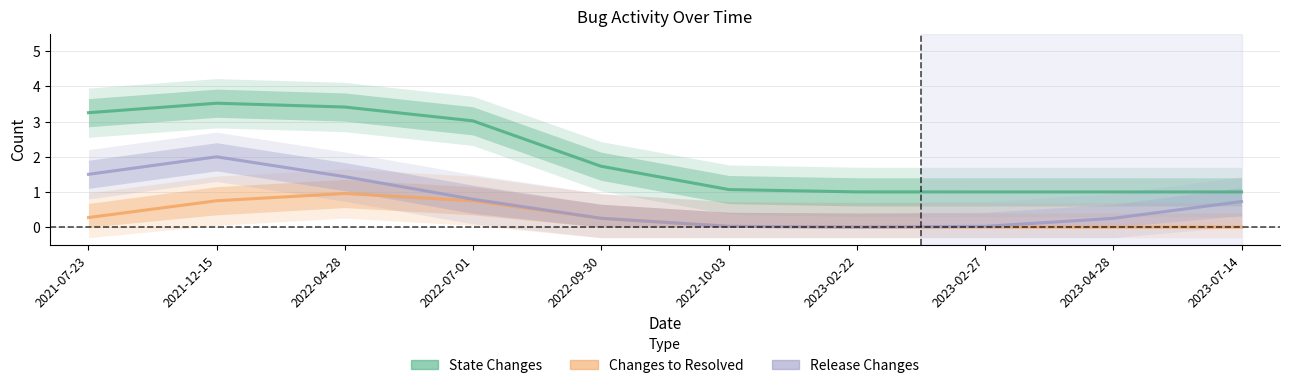

Reading left to right, list all the values displayed in this chart.

State Changes: 2021-07-23=3.3	2021-12-15=3.5	2022-04-28=3.4	2022-07-01=3.0	2022-09-30=1.7	2022-10-03=1.1	2023-02-22=1.0	2023-02-27=1.0	2023-04-28=1.0	2023-07-14=1.0
Changes To Resolved: 2021-07-23=0.3	2021-12-15=0.7	2022-04-28=1.0	2022-07-01=0.7	2022-09-30=0.3	2022-10-03=0.0	2023-02-22=0.0	2023-02-27=0.0	2023-04-28=0.0	2023-07-14=0.0
Release Changes: 2021-07-23=1.5	2021-12-15=2.0	2022-04-28=1.4	2022-07-01=0.8	2022-09-30=0.3	2022-10-03=0.0	2023-02-22=0.0	2023-02-27=0.0	2023-04-28=0.3	2023-07-14=0.7